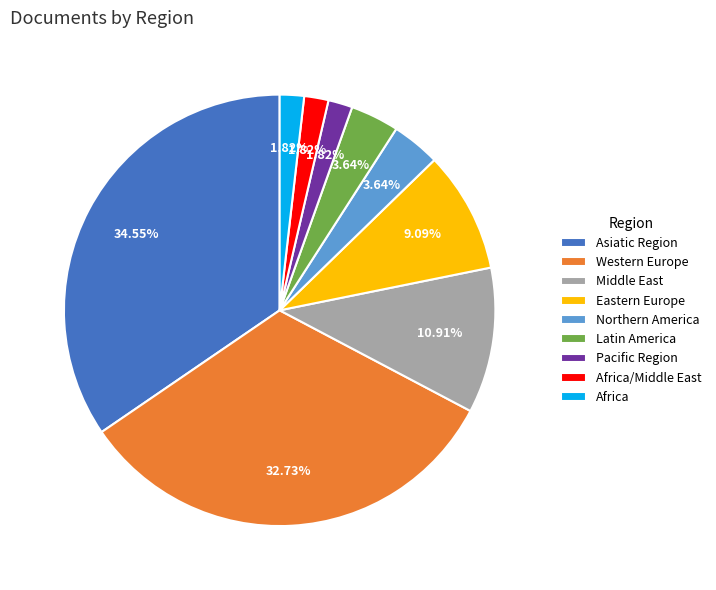

Which category has the biggest portion of the pie?

Asiatic Region